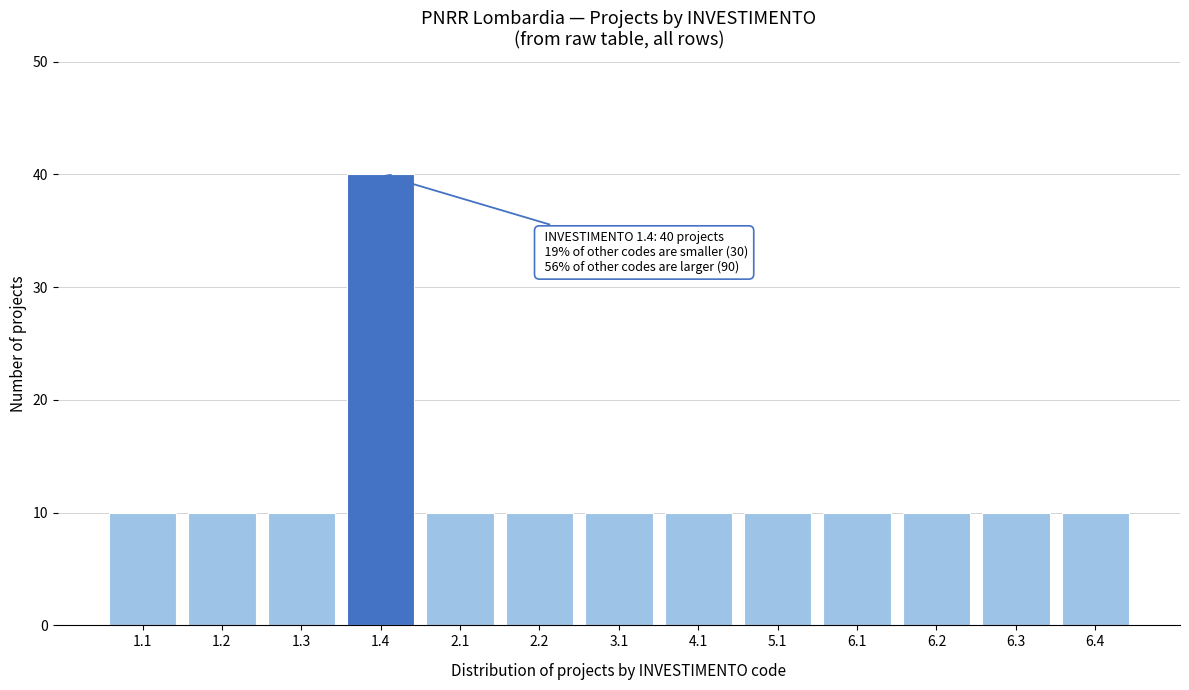

Reading right to left, list all the values displayed in this chart.

6.4=10	6.3=10	6.2=10	6.1=10	5.1=10	4.1=10	3.1=10	2.2=10	2.1=10	1.4=40	1.3=10	1.2=10	1.1=10